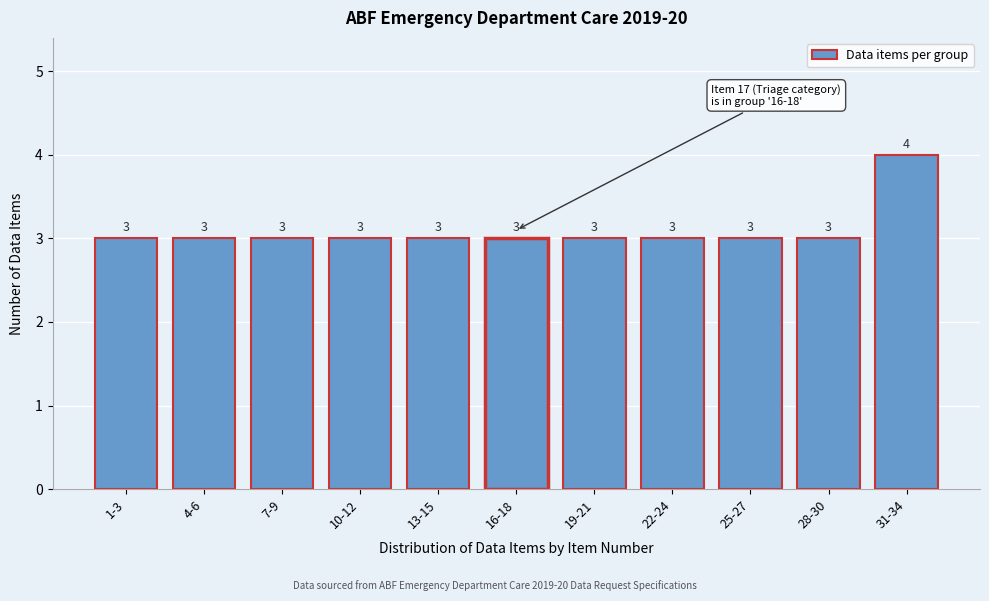

Reading right to left, what are all the values shown in this chart?

4	3	3	3	3	3	3	3	3	3	3